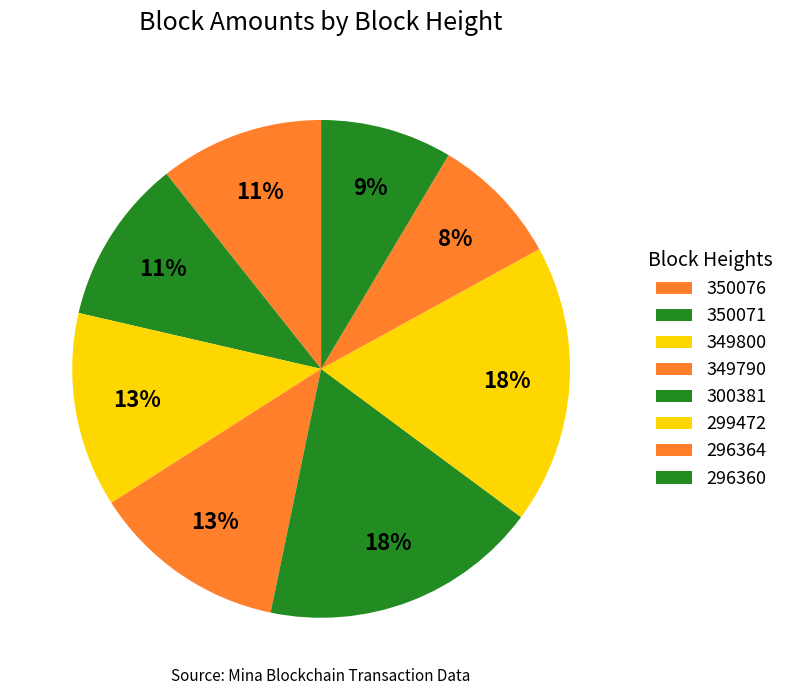

To the nearest percent, what is the average slice percentage?

12%